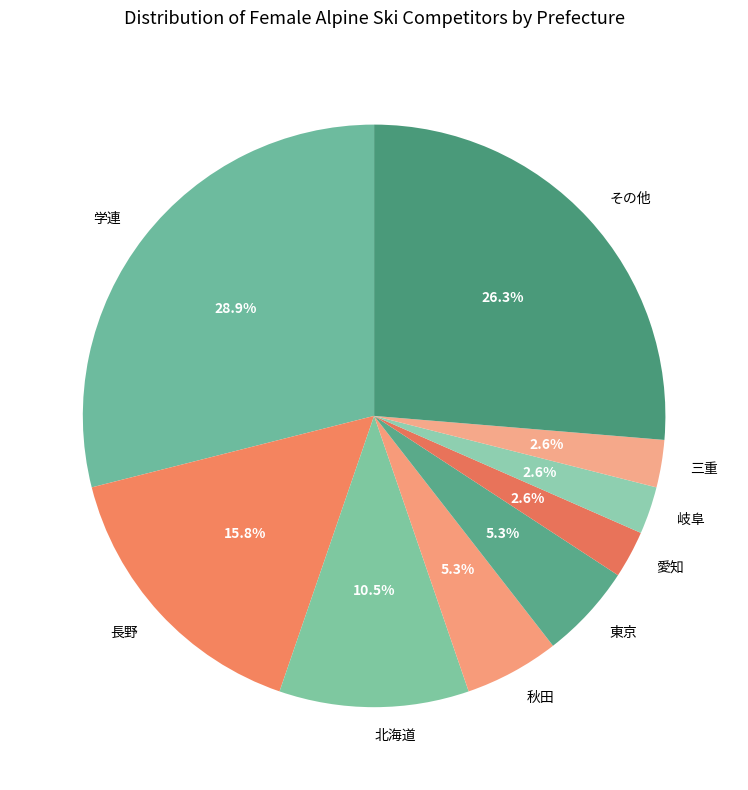

What is the ratio of the value at 北海道 to the value at 学連?

0.4